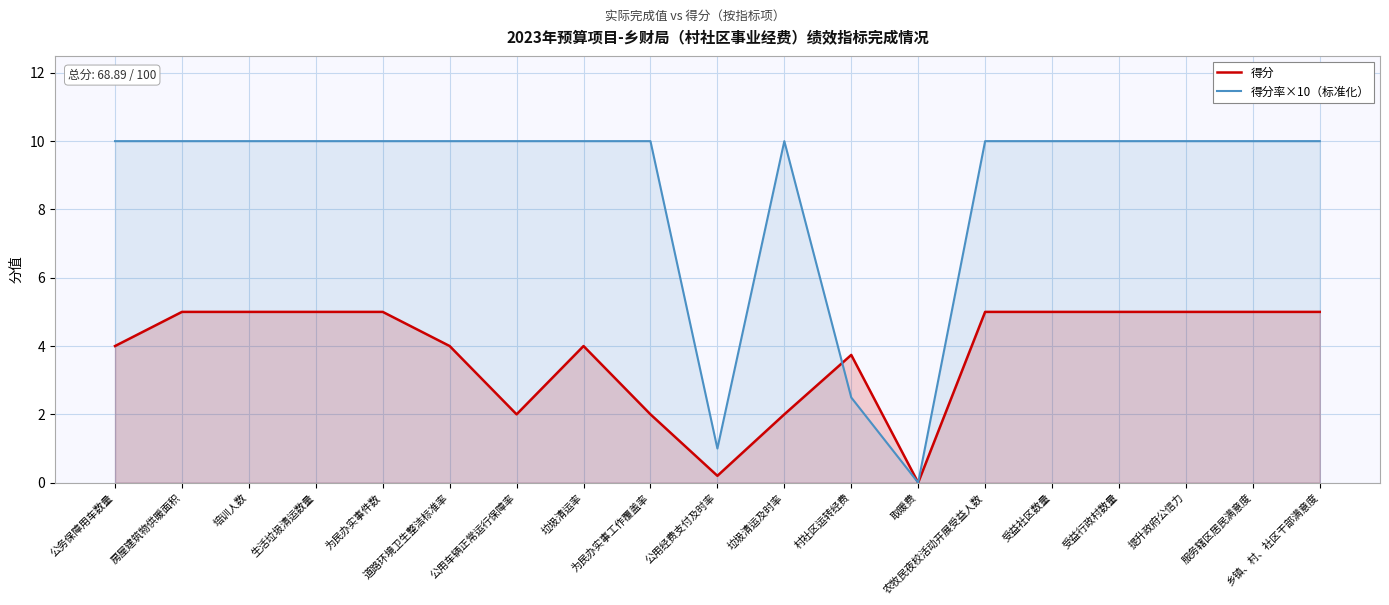

At how many categories does at least one series exceed 2?

17